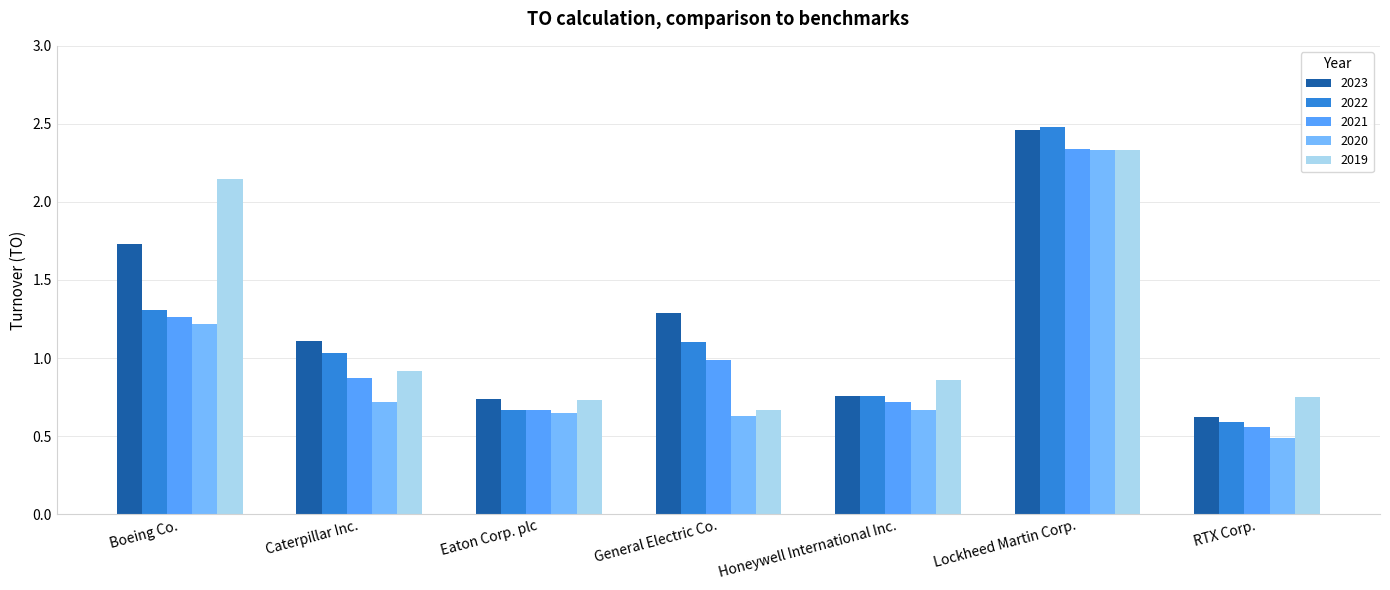

What is the label of the 3rd bar from the left?

Eaton Corp. plc